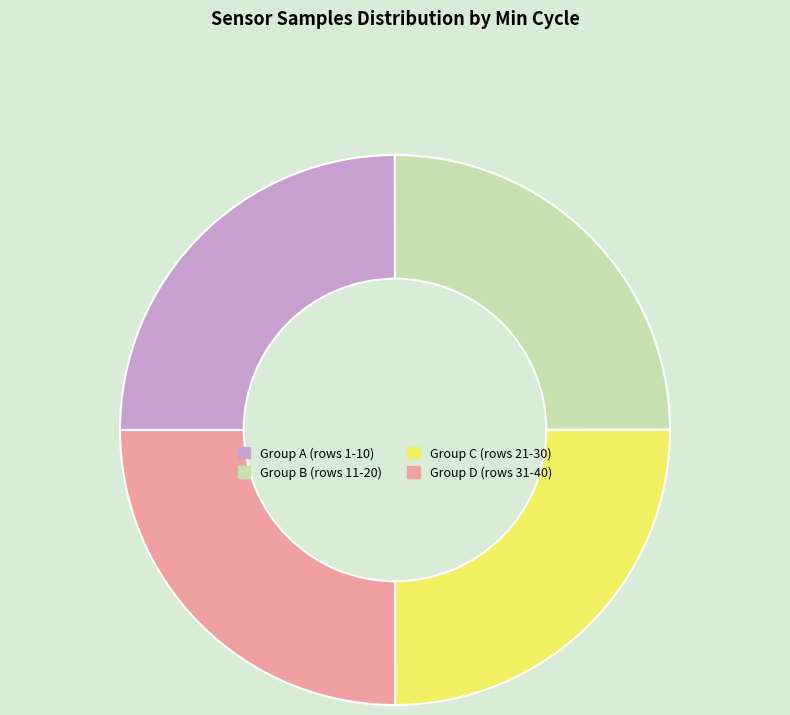

Is Group B (rows 11-20) the majority of the pie?

No